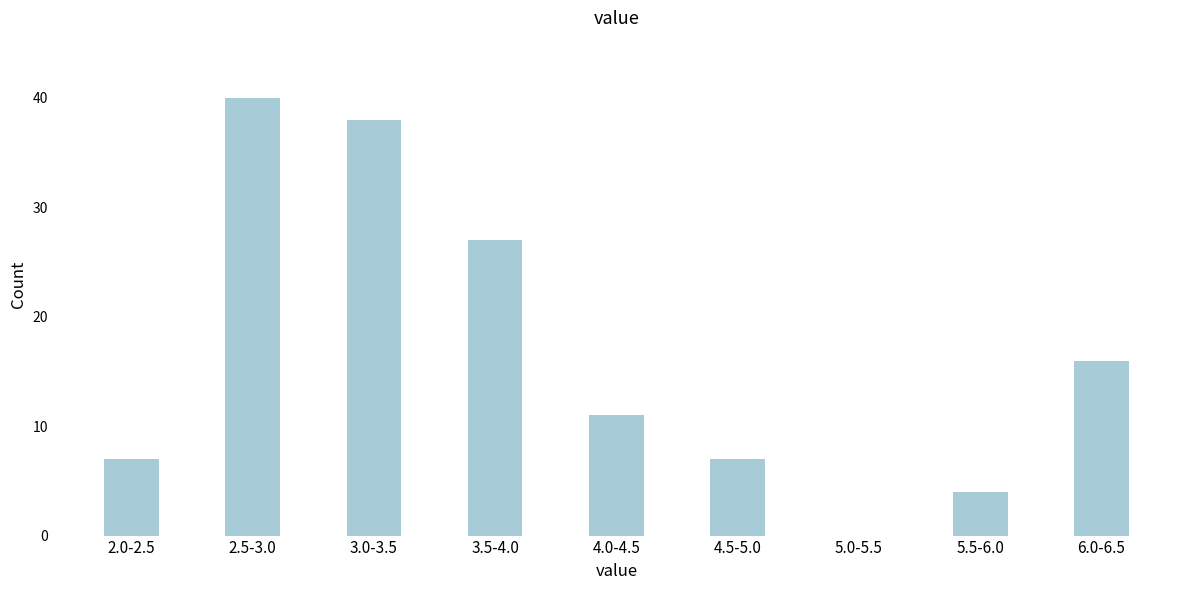

Reading left to right, extract all data points from this chart.

2.0-2.5=7	2.5-3.0=40	3.0-3.5=38	3.5-4.0=27	4.0-4.5=11	4.5-5.0=7	5.0-5.5=0	5.5-6.0=4	6.0-6.5=16